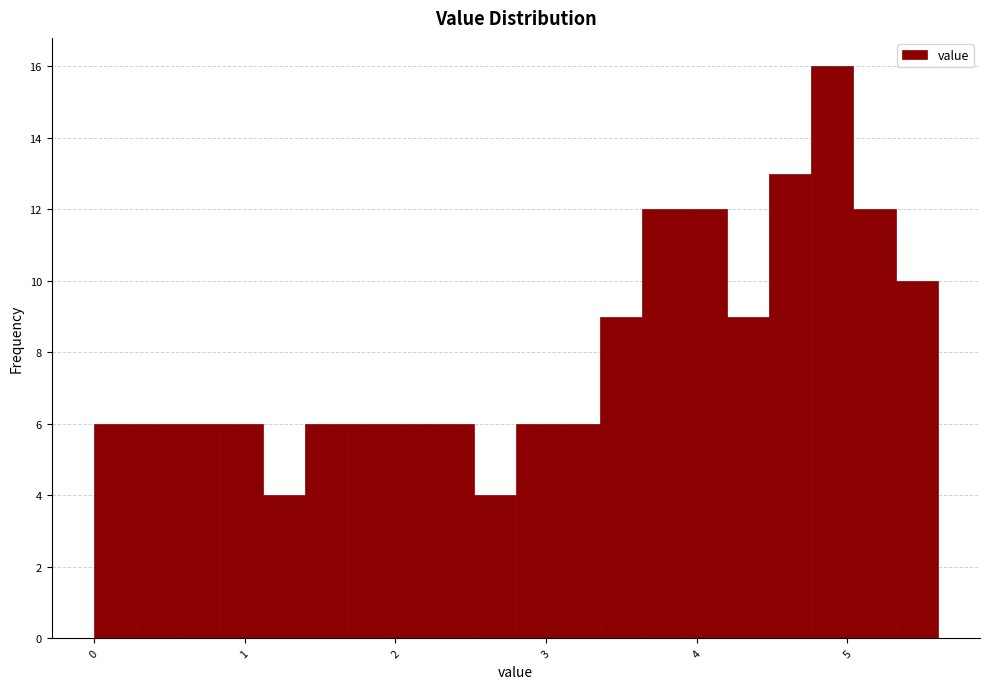

Read against the x-axis, roughly where is the centre of the tallest bar?

4.9